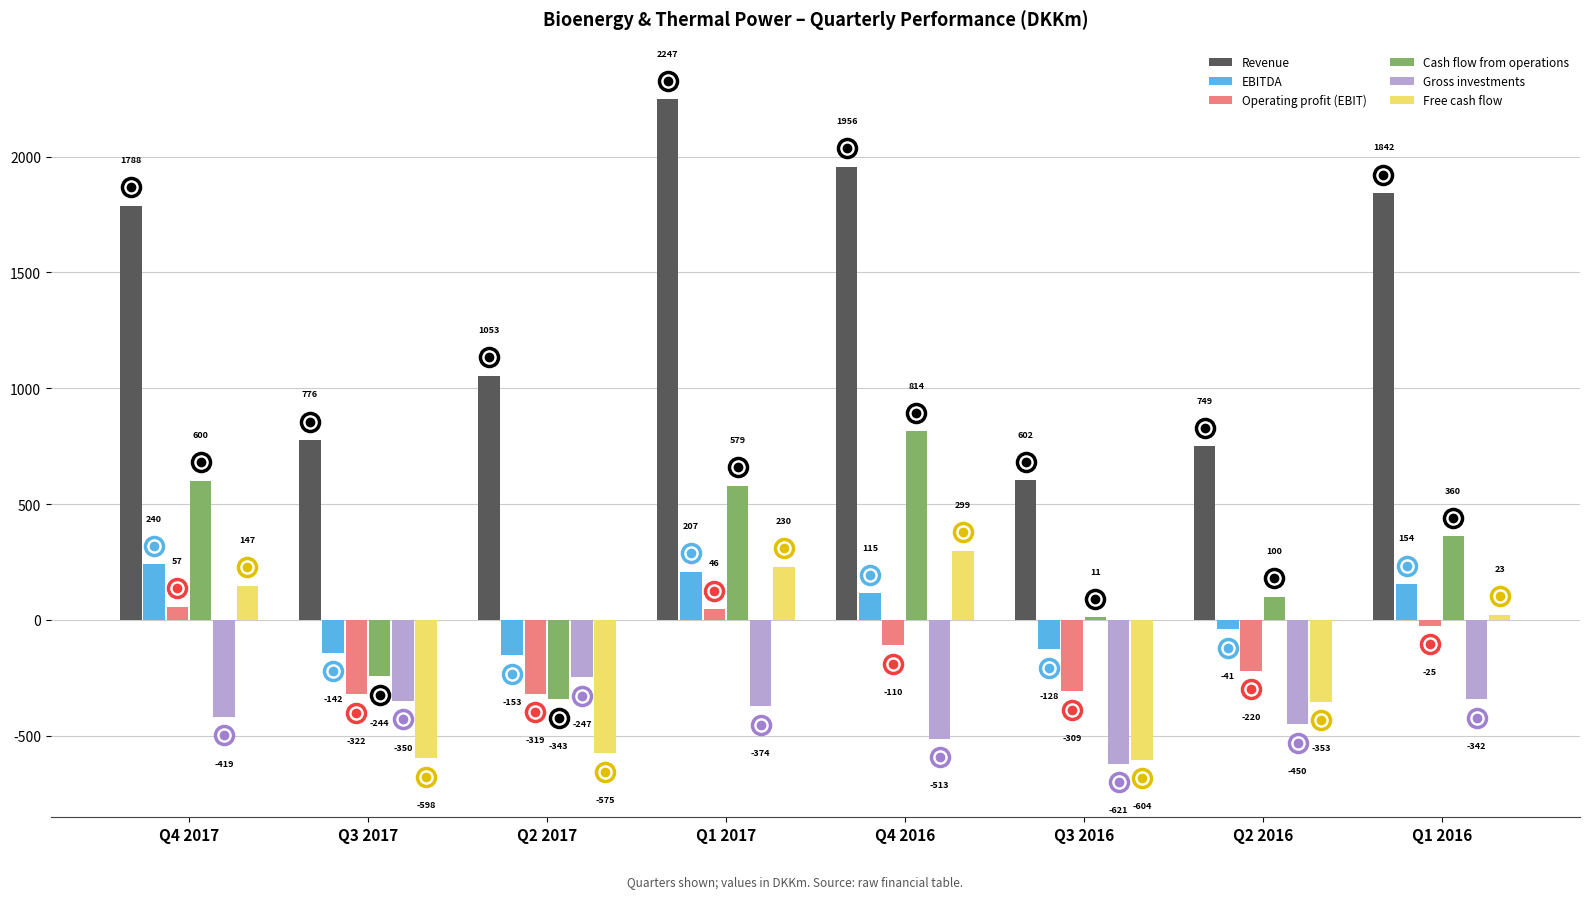

At which label is Revenue closest to 1424?

Q4 2017